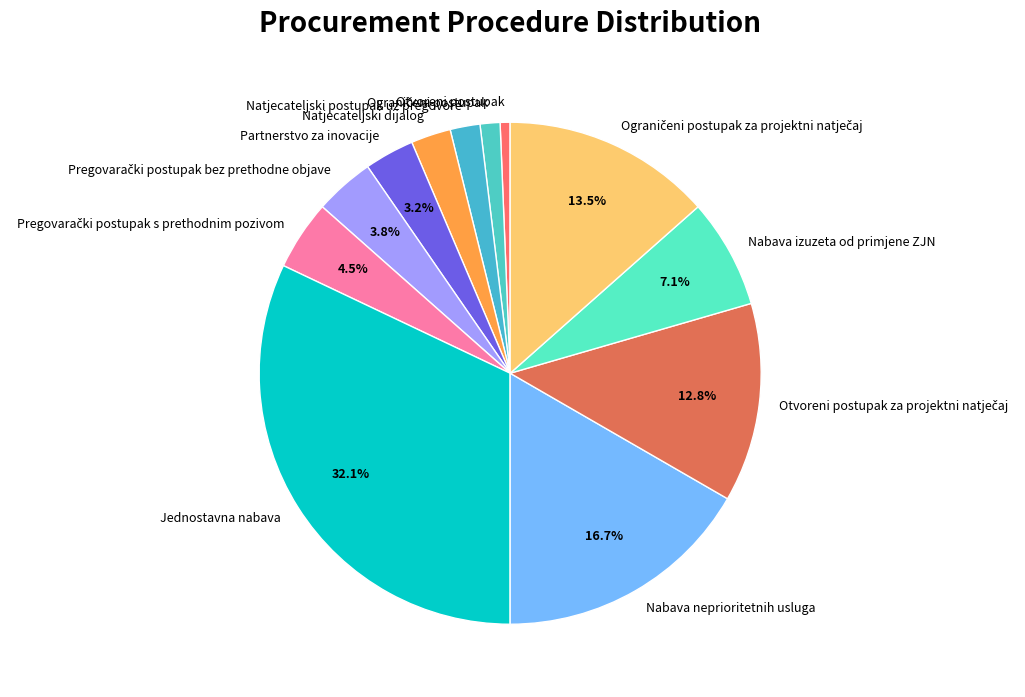

What is the ratio of the value at Nabava neprioritetnih usluga to the value at Nabava izuzeta od primjene ZJN?

2.4